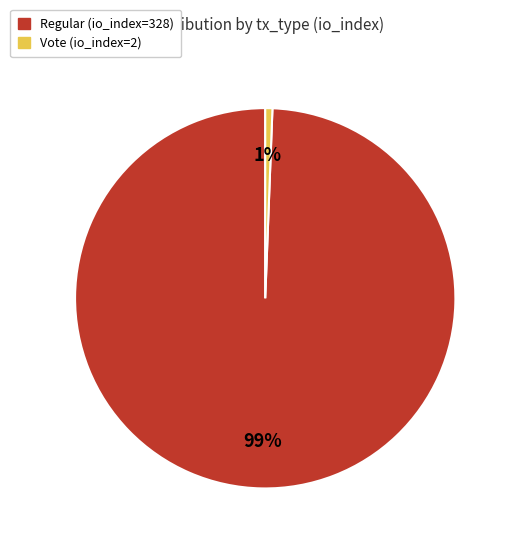

Is the sum of Vote (io_index=2) and Regular (io_index=328) greater than half?

Yes